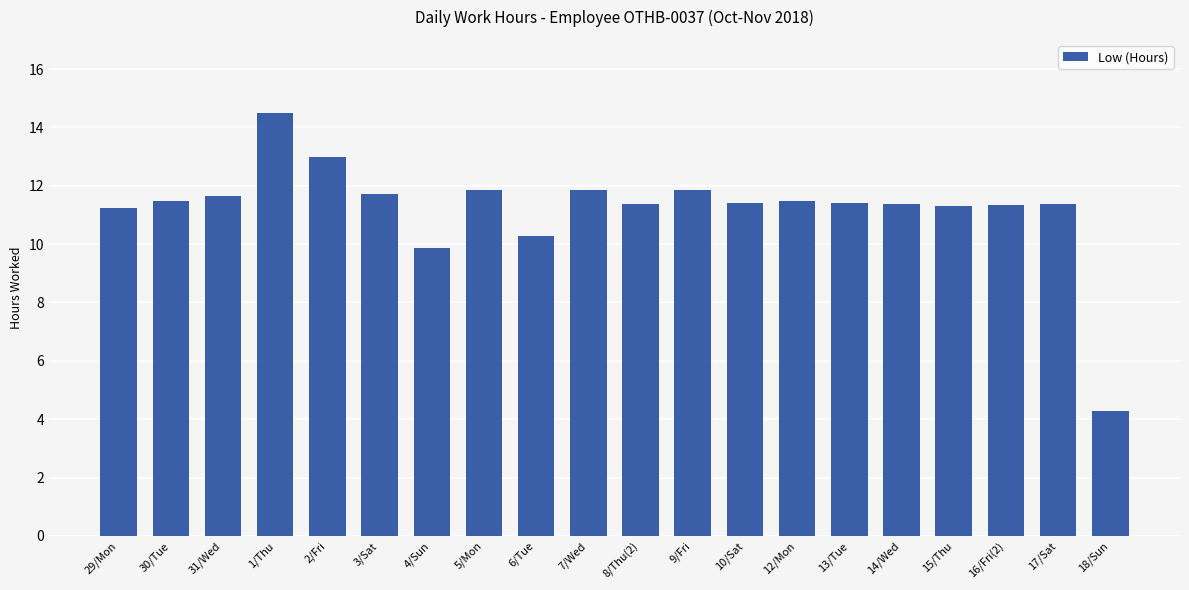

Count the number of categories in the chart.

20